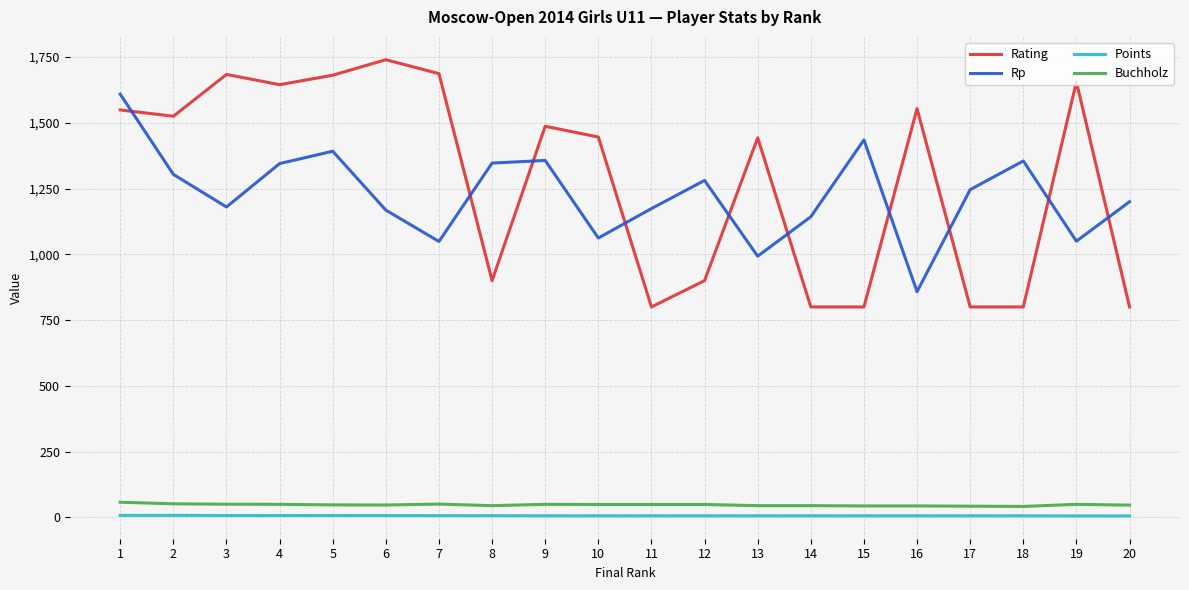

What is the maximum value shown in the chart?

1740.0